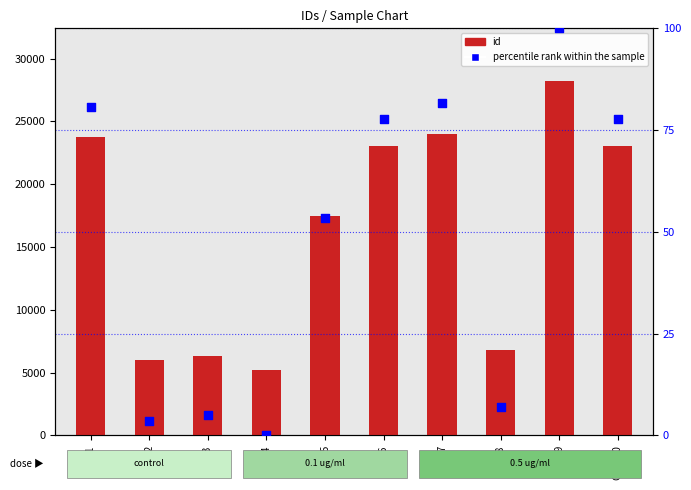

Is the value of id at GSM-7 greater than the value of percentile rank within the sample at GSM-2?

Yes